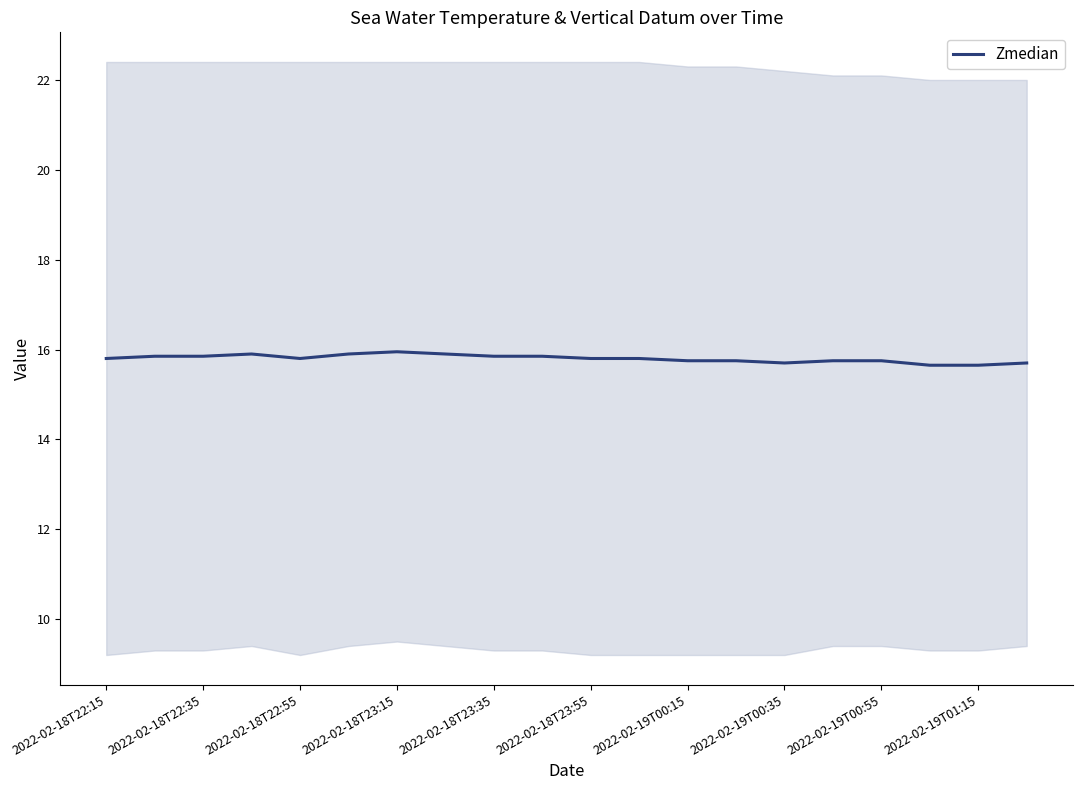

What is the lowest value of the Zmedian series?

15.7